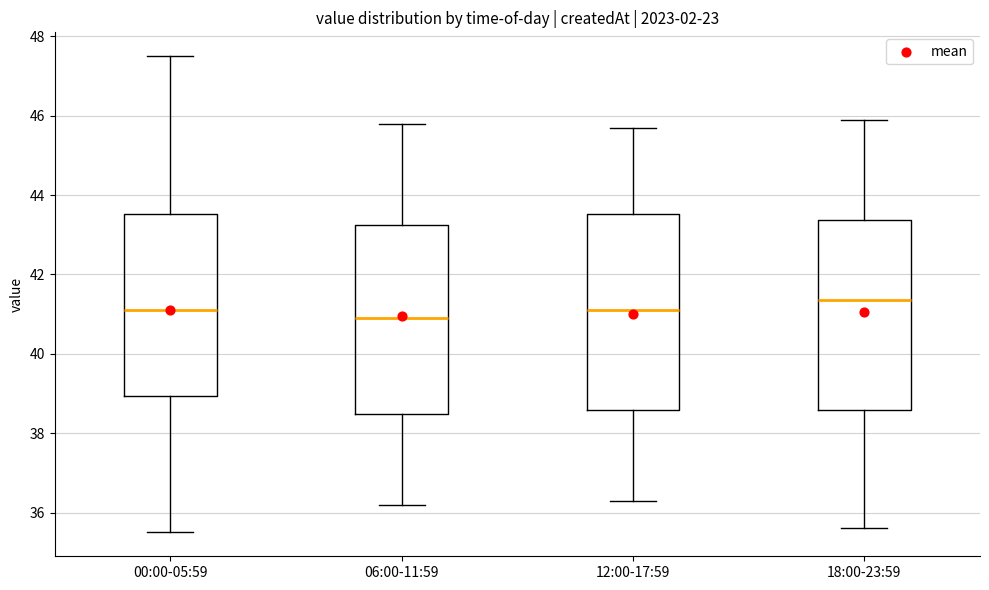

Reading left to right, transcribe this box plot: for each box, give where its median line is, the range the box spans, and where its two whiskers end, as read against the y-axis. The values are not printed on the chart, so give them approximately, as read against the axis.

00:00-05:59: median 41.2, box 39.0 to 43.6, whiskers 35.6 to 47.6
06:00-11:59: median 41.0, box 38.4 to 43.2, whiskers 36.2 to 45.8
12:00-17:59: median 41.2, box 38.6 to 43.6, whiskers 36.4 to 45.8
18:00-23:59: median 41.4, box 38.6 to 43.4, whiskers 35.6 to 46.0